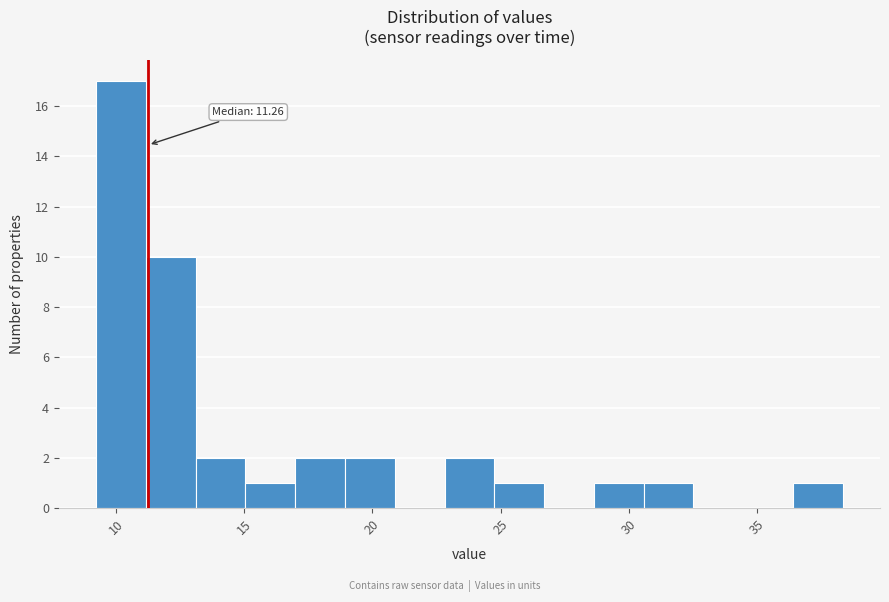

Around what value on the x-axis is the tallest bar? Give the approximate position of its centre, as read against the axis.

10.0